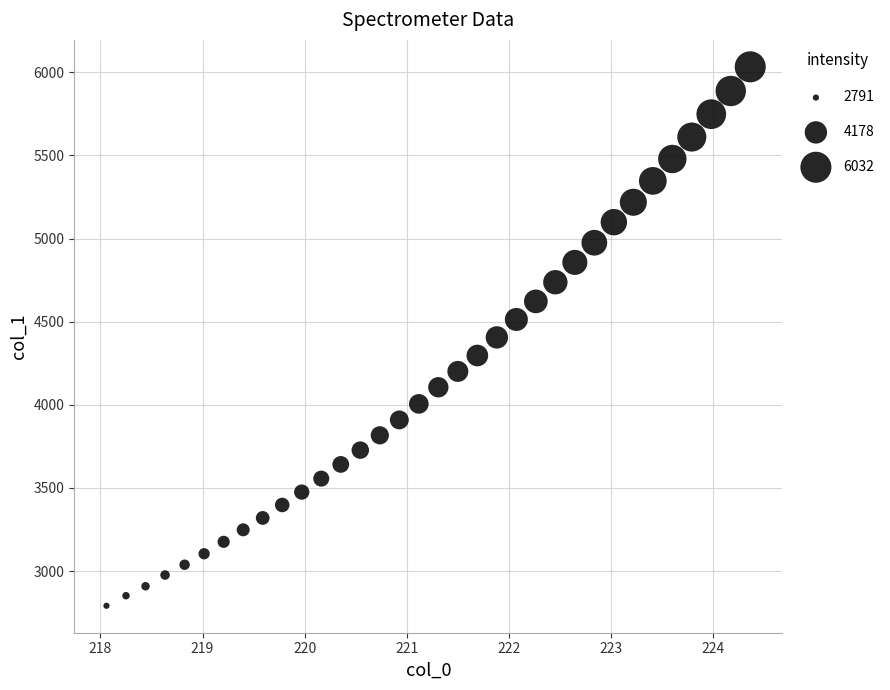

What is the range of Y values (max minus min)?

3241.4